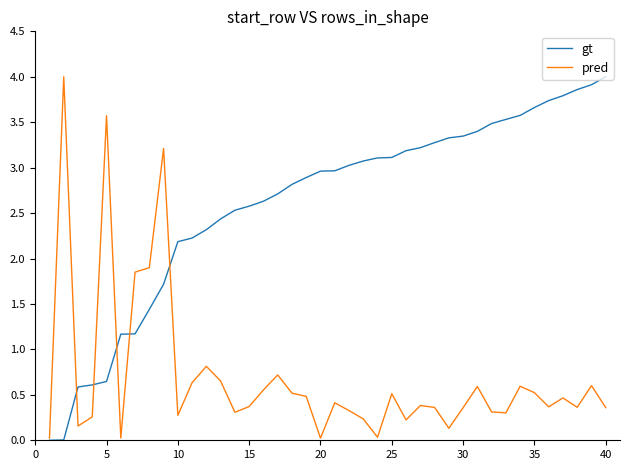

List the series in order of their overall mean, lowest first.

pred, gt